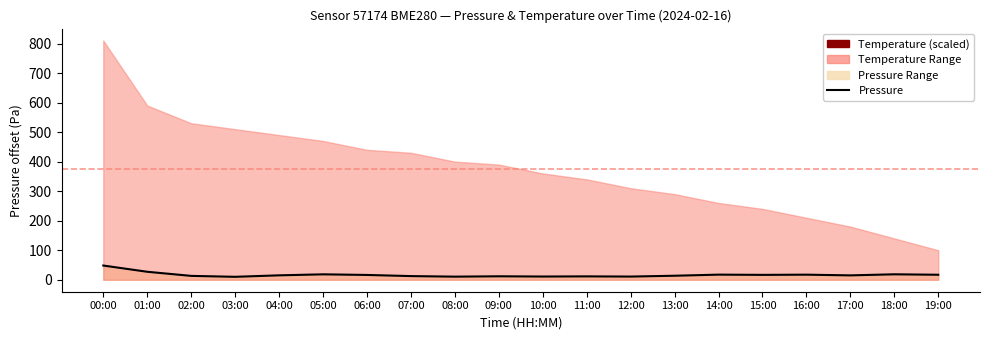

Rank the categories by value from highest to lowest.

00:00, 01:00, 18:00, 05:00, 14:00, 16:00, 19:00, 15:00, 06:00, 04:00, 17:00, 13:00, 02:00, 07:00, 09:00, 11:00, 10:00, 12:00, 08:00, 03:00